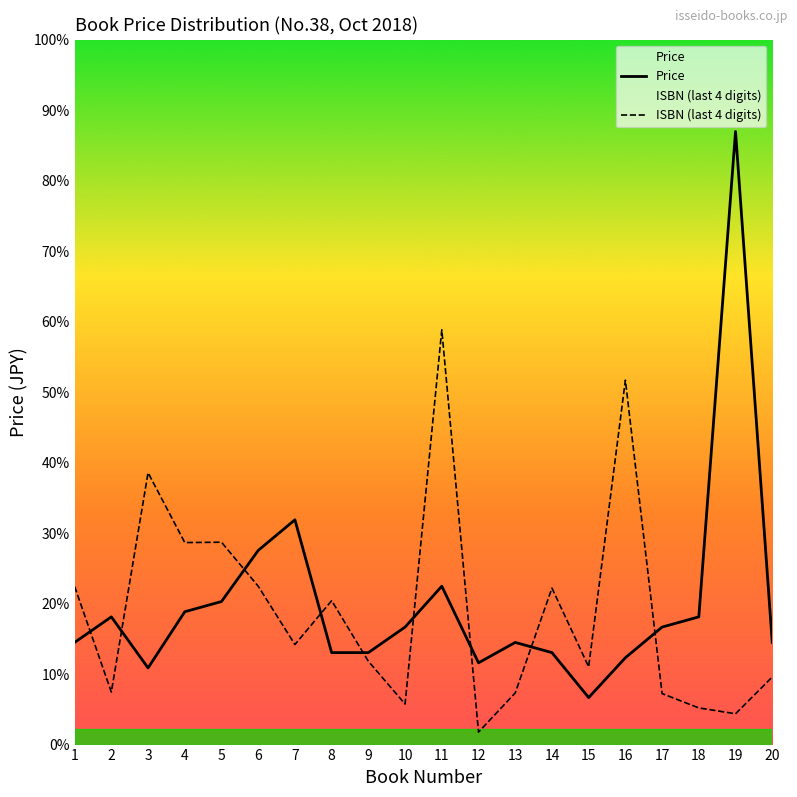

Reading left to right, what are all the values shown in this chart?

Price: 2000	2500	1500	2600	2800	3800	4400	1800	1800	2300	3100	1600	2000	1800	920	1700	2300	2500	12000	2000
ISBN (last 4 digits): 3094	1028	5321	3954	3961	3100	1958	2817	1631	794	8118	244	1011	3063	1521	7133	998	718	603	1323